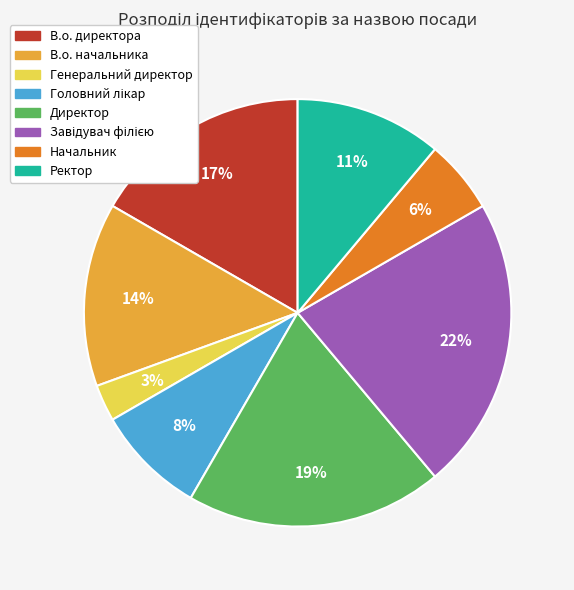

To the nearest percent, what is the combined percentage of В.о. директора and Ректор?

28%